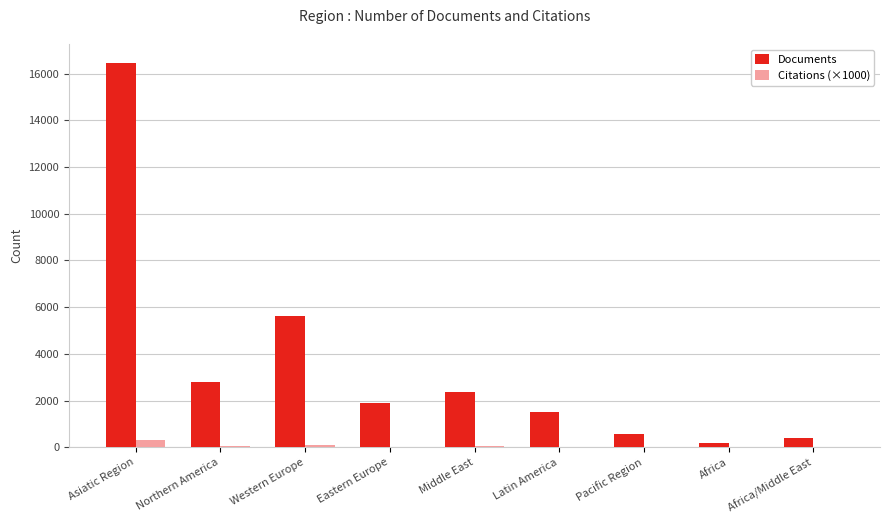

The value of Documents at Western Europe is 5605.0. True or false?

True